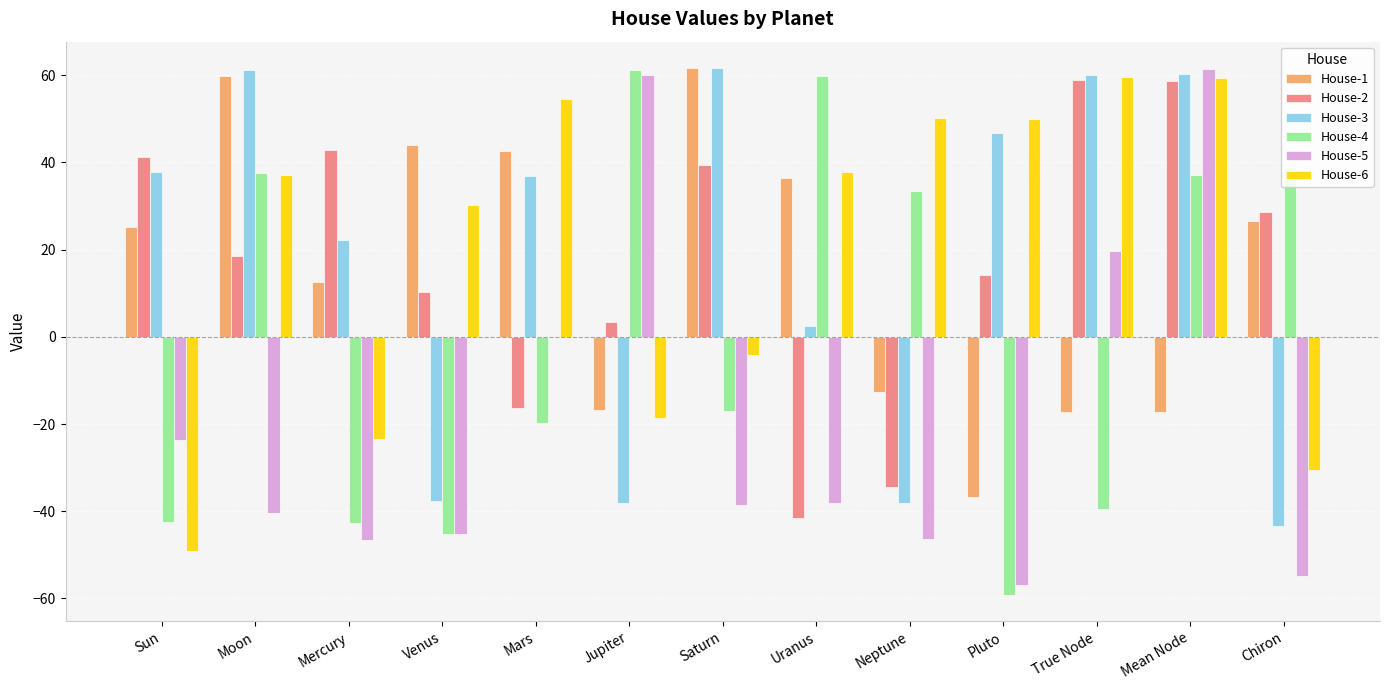

What is the greatest value displayed?

61.6